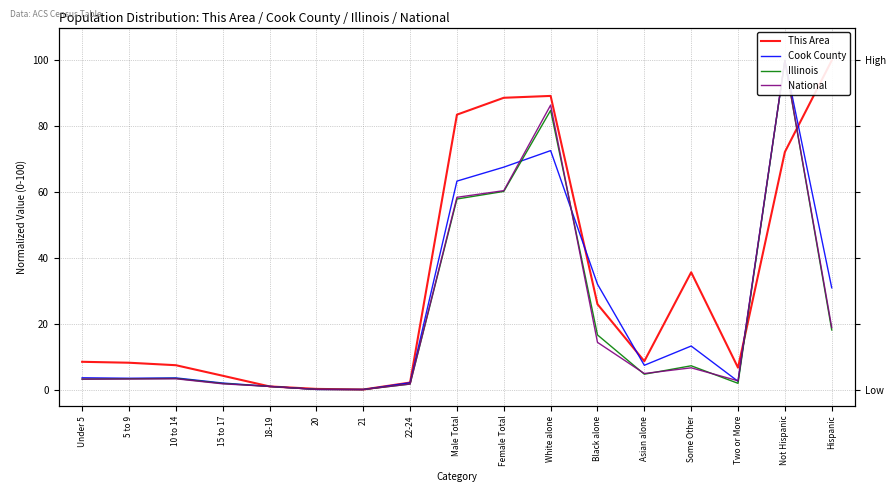

Which has a higher value, Male Total or Black alone?

Male Total